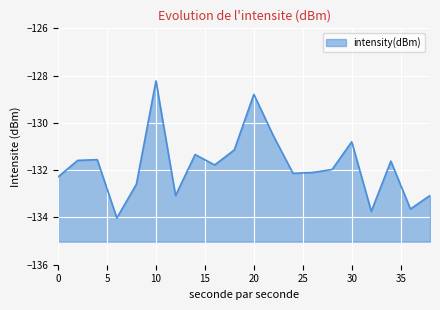

List the labels in order of value, smallest first.

6, 32, 36, 12, 38, 8, 0, 24, 26, 28, 16, 34, 2, 4, 14, 18, 30, 22, 20, 10